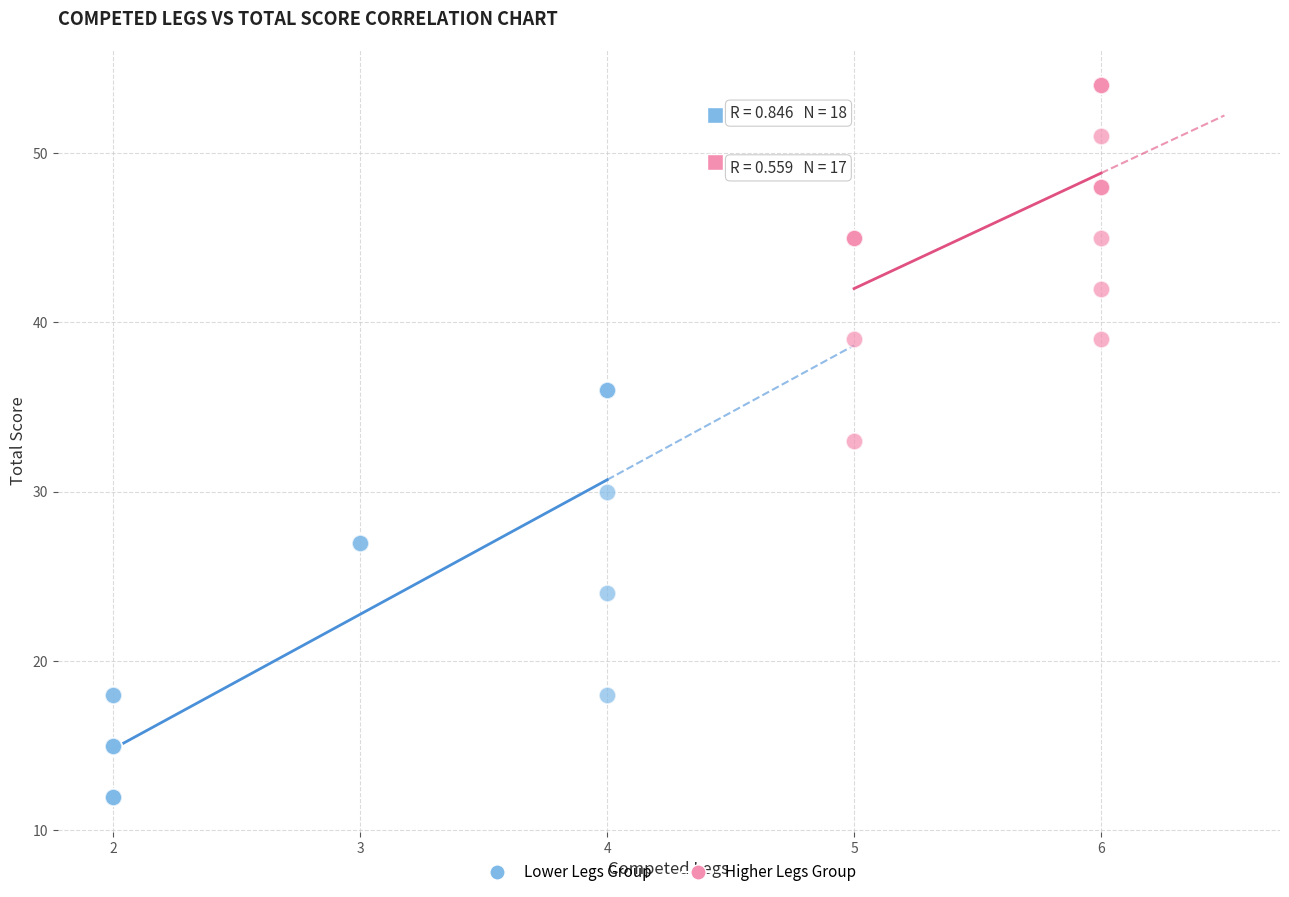

Which series has the largest Y range (max minus min)?

Lower Legs Group